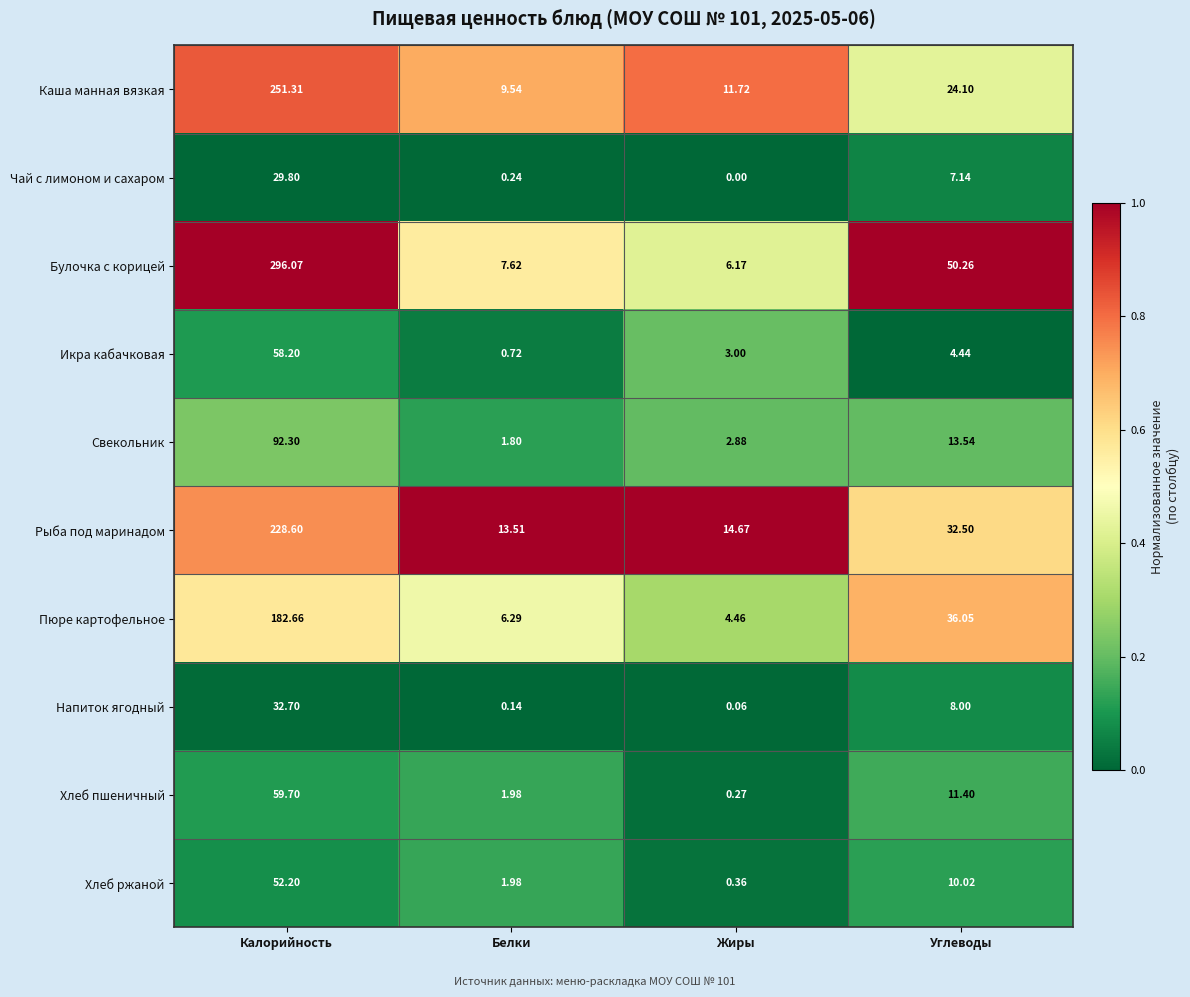

At which category is the sum across all series the highest?

Калорийность